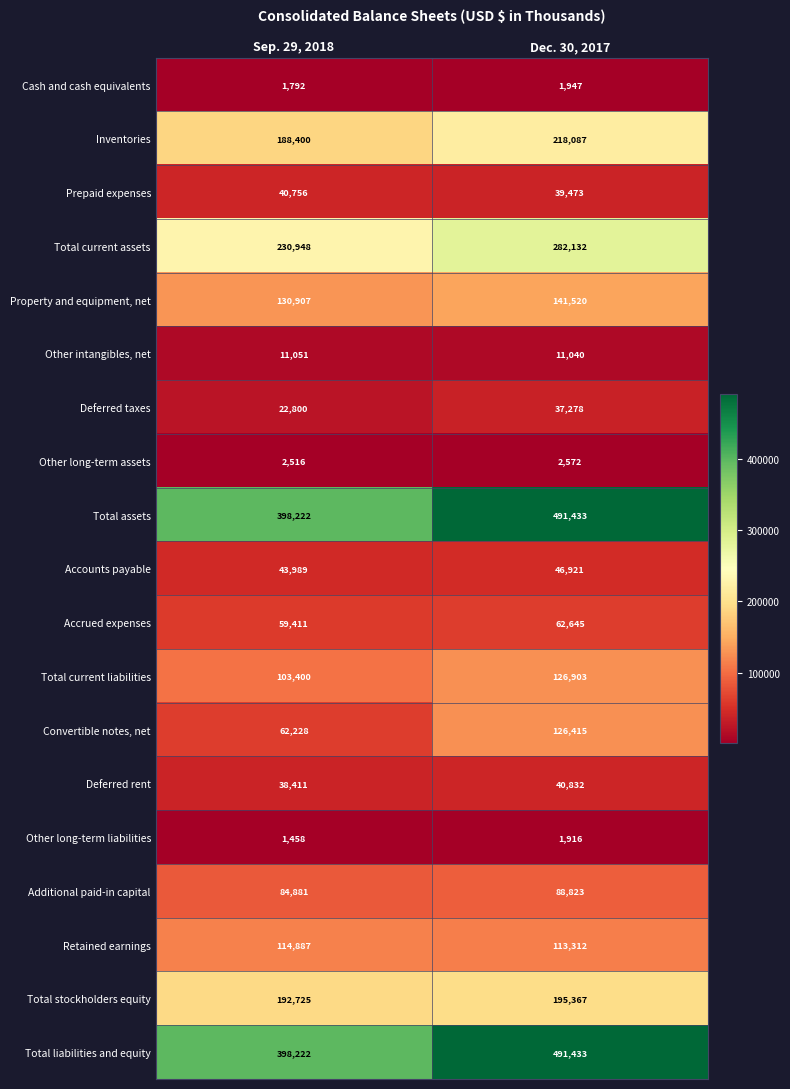

Is the value of Other intangibles, net at Sep. 29, 2018 greater than the value of Total stockholders equity at Sep. 29, 2018?

No